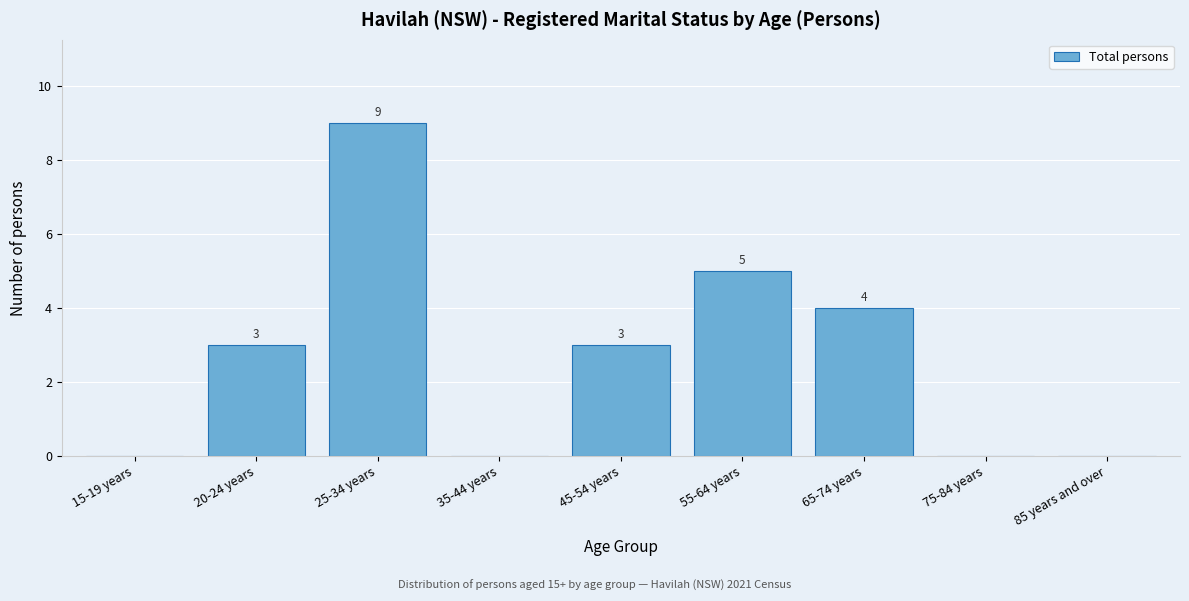

Reading left to right, what are all the values shown in this chart?

15-19 years=0	20-24 years=3	25-34 years=9	35-44 years=0	45-54 years=3	55-64 years=5	65-74 years=4	75-84 years=0	85 years and over=0